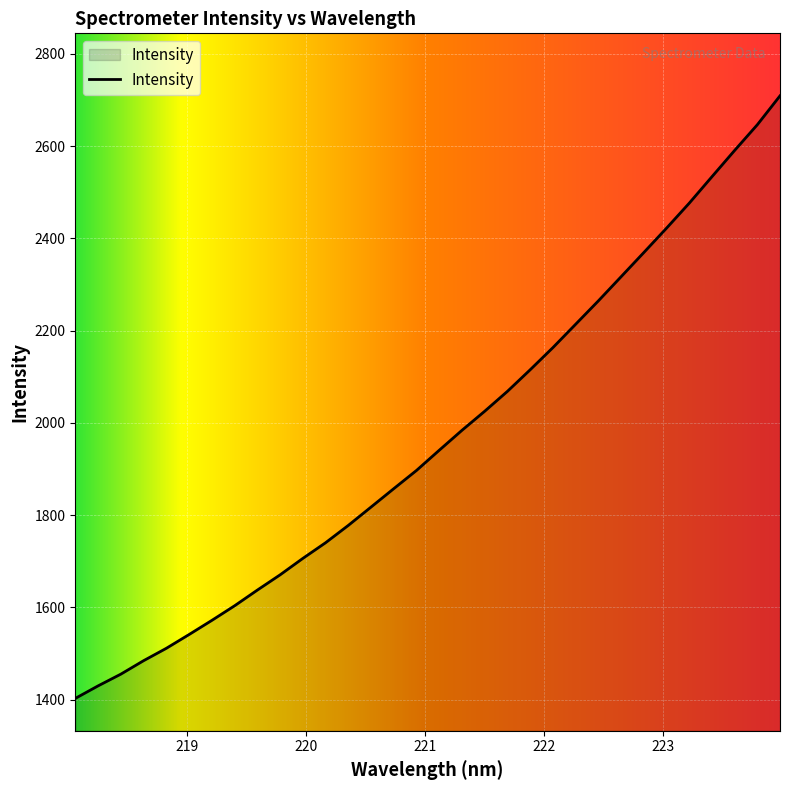

What is the greatest value displayed?

2709.0